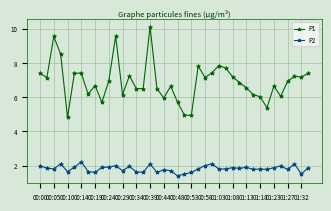

What is the difference between the maximum and second lowest values in the P1 series?

5.2